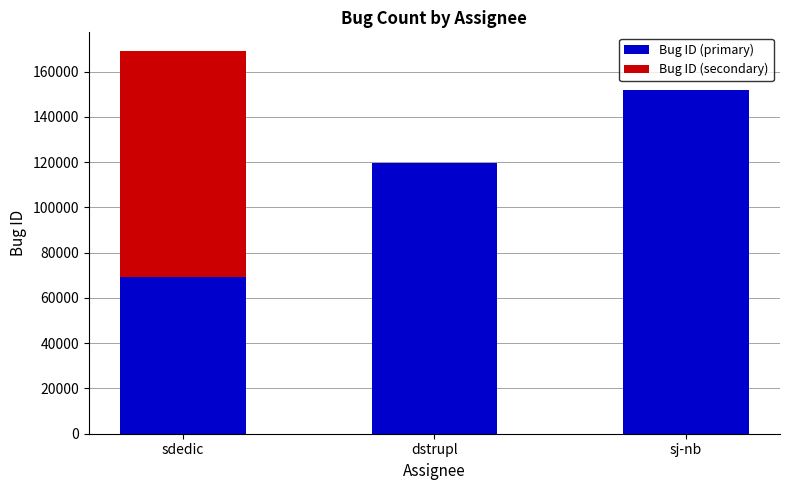

What is the average value of the Bug ID (primary) series?

113571